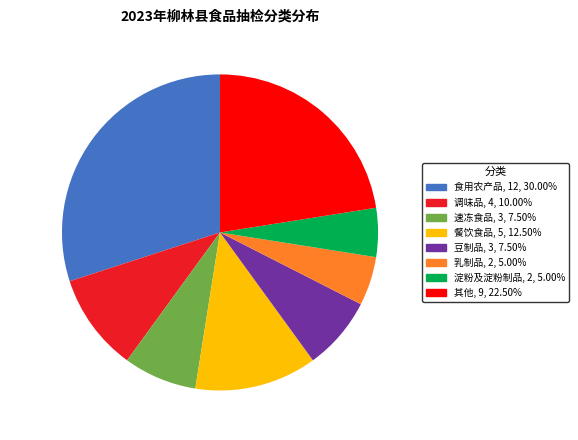

Which slice is the largest?

食用农产品